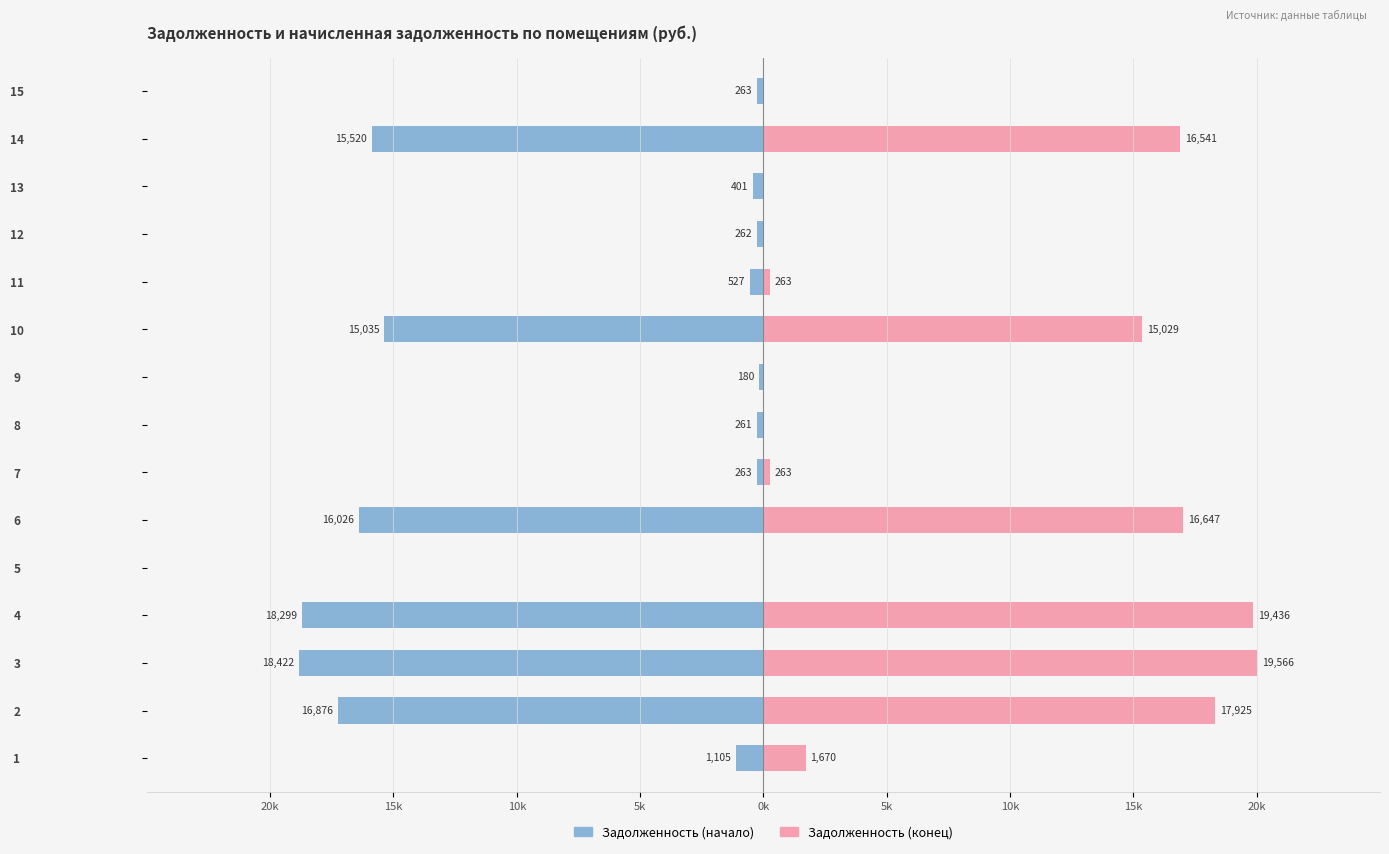

What is the label of the 6th bar from the right?

9